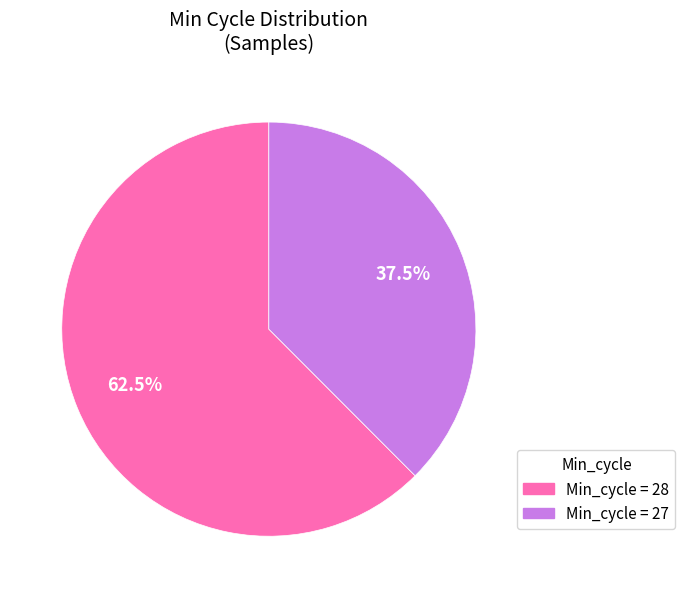

Is there any slice that represents more than half of the pie?

Yes